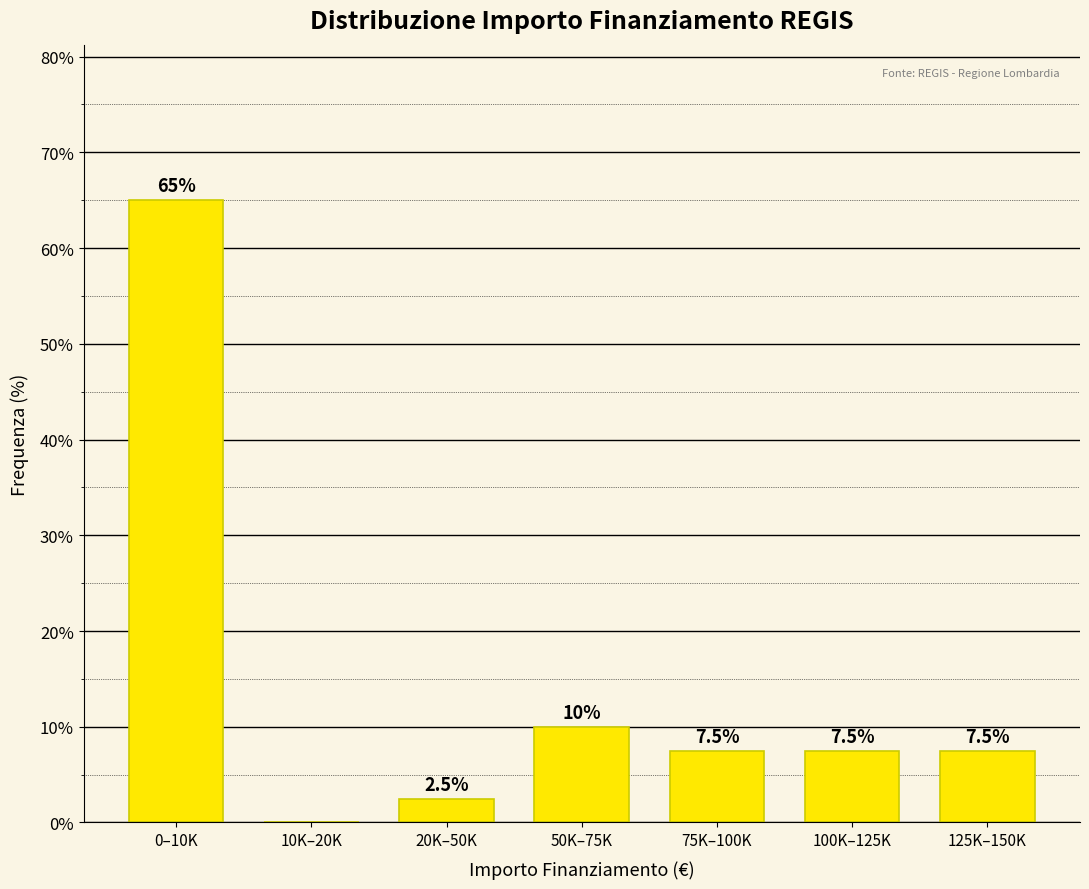

Reading left to right, what are all the values shown in this chart?

0–10K=65.0	10K–20K=0.0	20K–50K=2.5	50K–75K=10.0	75K–100K=7.5	100K–125K=7.5	125K–150K=7.5